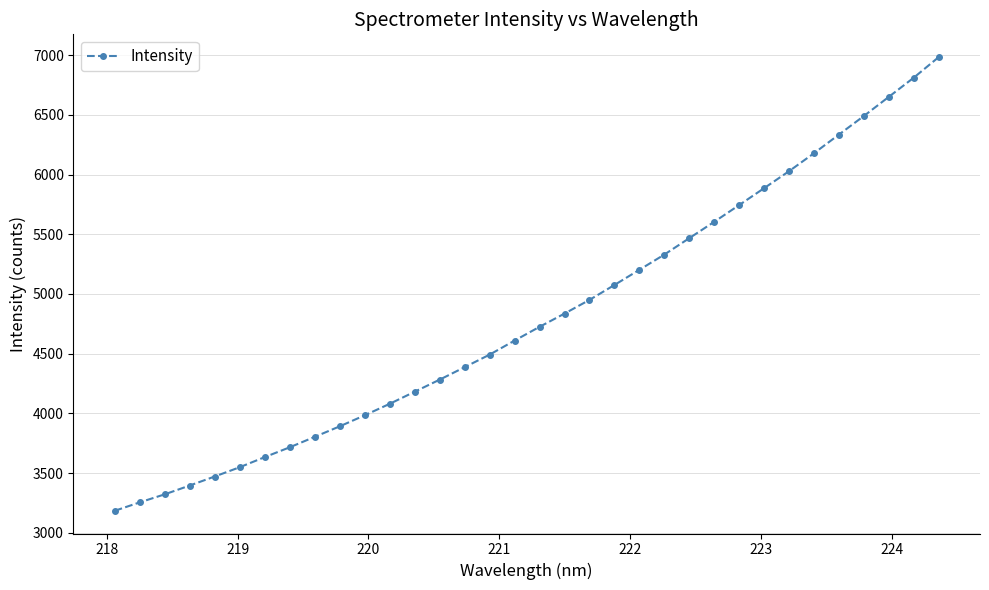

What is the sum of all values?

163545.3